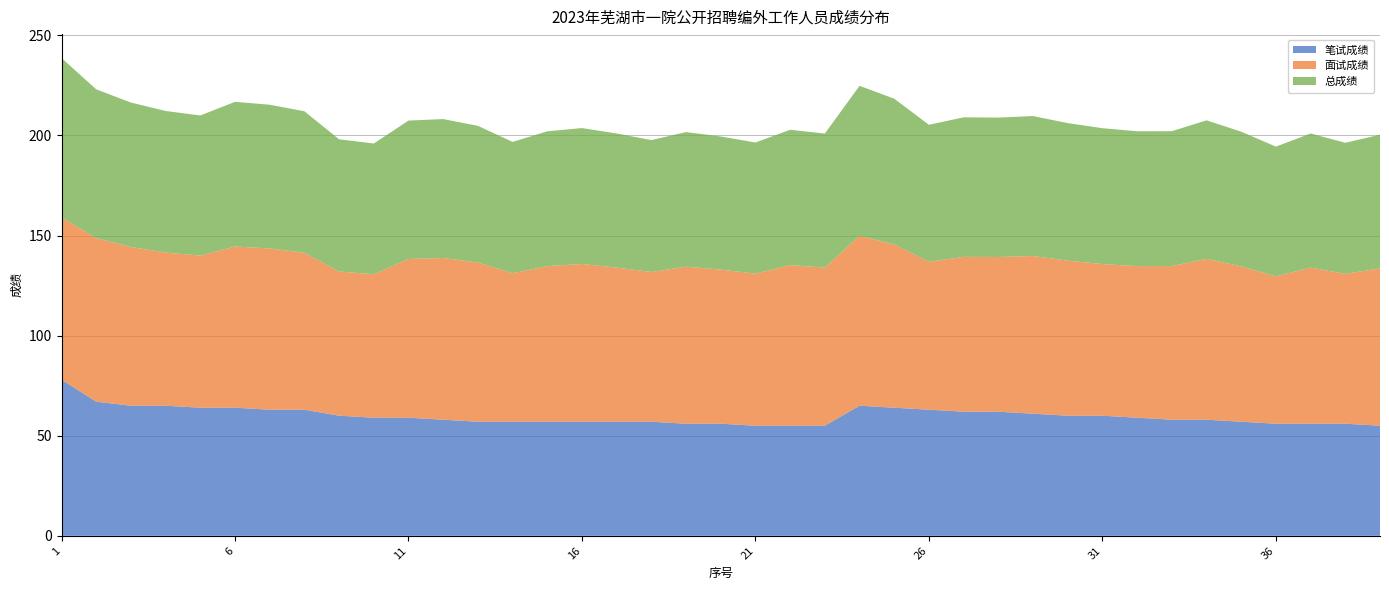

Reading left to right, list all the values displayed in this chart.

笔试成绩: 1=78.0	2=67.0	3=65.0	4=65.0	5=64.0	6=64.0	7=63.0	8=63.0	9=60.0	10=59.0	11=59.0	12=58.0	13=57.0	14=57.0	15=57.0	16=57.0	17=57.0	18=57.0	19=56.0	20=56.0	21=55.0	22=55.0	23=55.0	24=65.0	25=64.0	26=63.0	27=62.0	28=62.0	29=61.0	30=60.0	31=60.0	32=59.0	33=58.0	34=58.0	35=57.0	36=56.0	37=56.0	38=56.0	39=55.0
面试成绩: 1=81.1	2=81.7	3=79.3	4=76.5	5=76.0	6=80.5	7=80.6	8=78.4	9=72.1	10=71.7	11=79.3	12=80.8	13=79.5	14=74.2	15=77.7	16=78.8	17=77.0	18=74.8	19=78.5	20=77.0	21=76.0	22=80.2	23=79.0	24=84.9	25=81.6	26=73.9	27=77.4	28=77.3	29=78.8	30=77.5	31=75.8	32=75.7	33=76.8	34=80.4	35=77.6	36=73.6	37=78.0	38=74.9	39=78.6
总成绩: 1=79.6	2=74.3	3=72.2	4=70.8	5=70.0	6=72.3	7=71.8	8=70.7	9=66.0	10=65.3	11=69.2	12=69.4	13=68.3	14=65.6	15=67.4	16=67.9	17=67.0	18=65.9	19=67.2	20=66.5	21=65.5	22=67.6	23=67.0	24=74.9	25=72.8	26=68.5	27=69.7	28=69.7	29=69.9	30=68.7	31=67.9	32=67.4	33=67.4	34=69.2	35=67.3	36=64.8	37=67.0	38=65.5	39=66.8